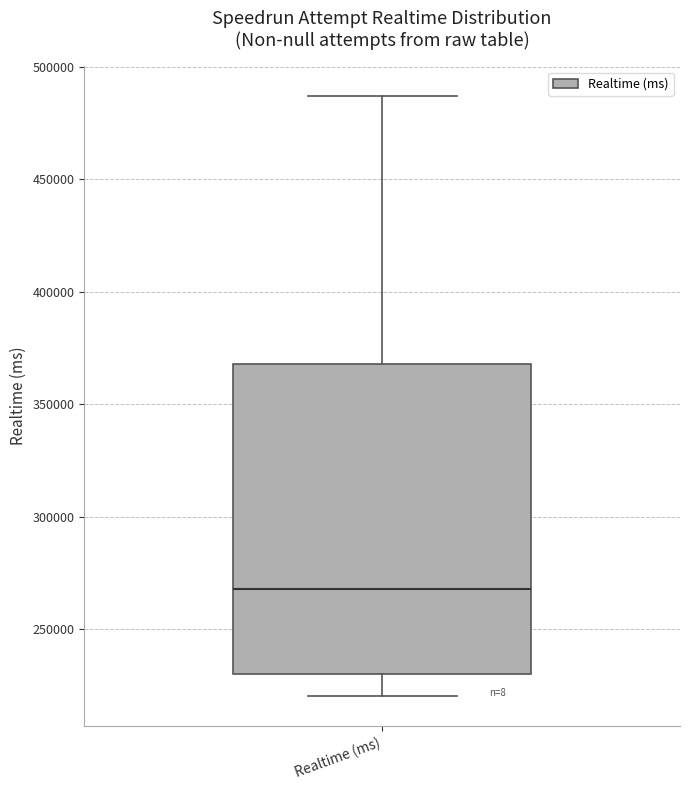

Transcribe this box plot: give where the median line is, the range the box spans, and where the two whiskers end, as read against the y-axis. The values are not printed on the chart, so give them approximately, as read against the axis.

median 270000, box 230000 to 370000, whiskers 220000 to 485000